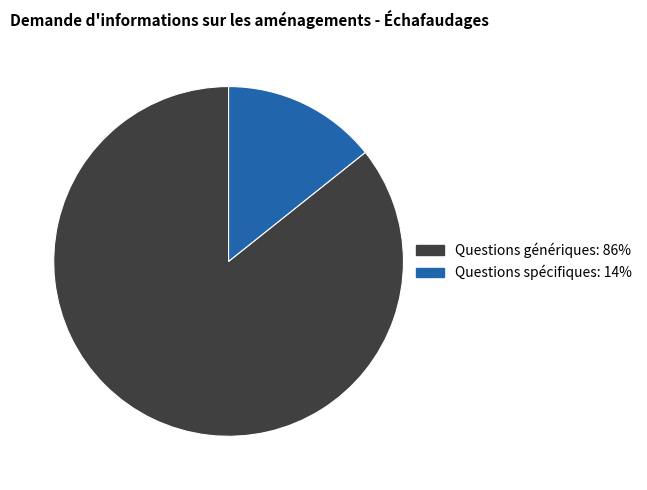

Which category has the smallest portion of the pie?

Questions spécifiques